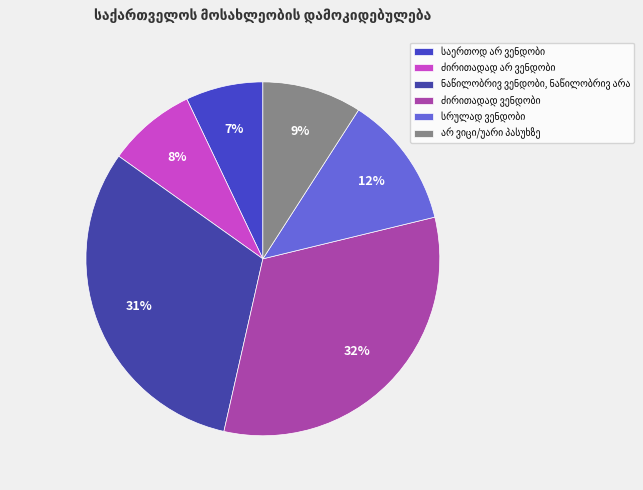

Does ძირითადად არ ვენდობი account for over 50% of the chart?

No